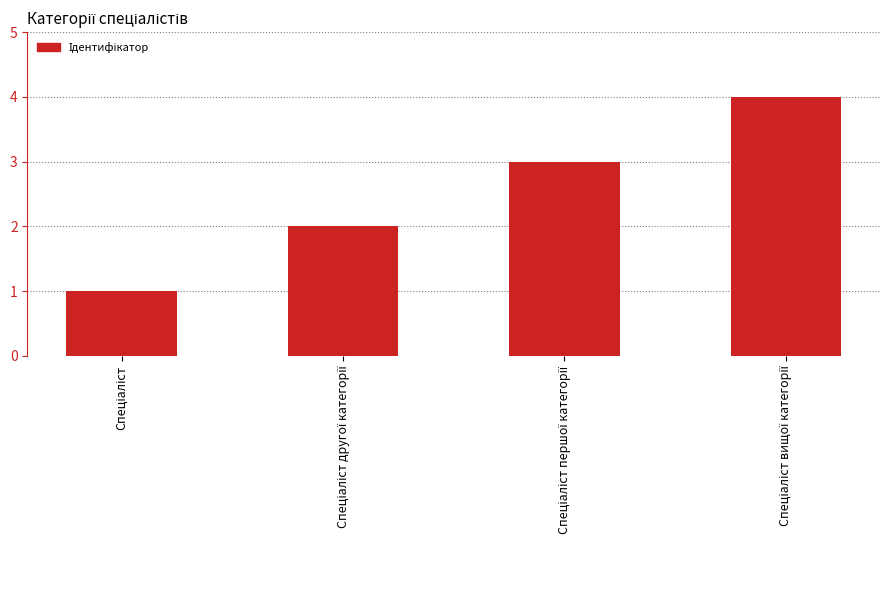

What is the difference between the second highest and minimum values?

2